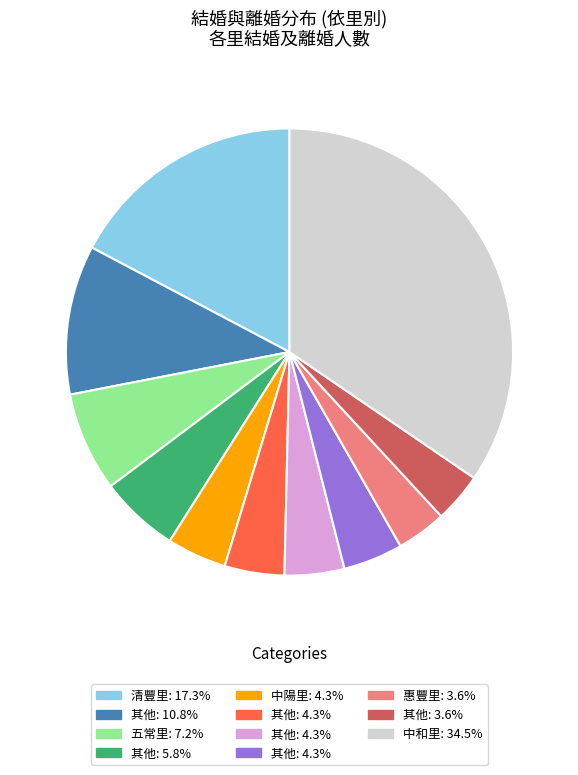

Is there any slice that represents more than half of the pie?

No